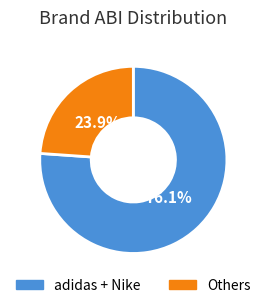

Between Others and adidas + Nike, which is larger?

adidas + Nike